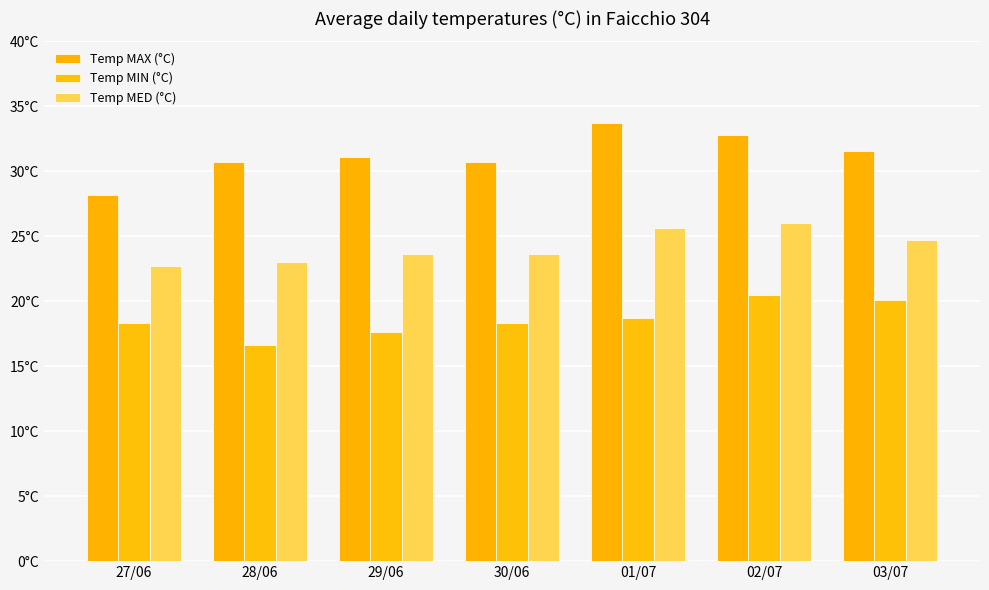

Are the bars horizontal?

No